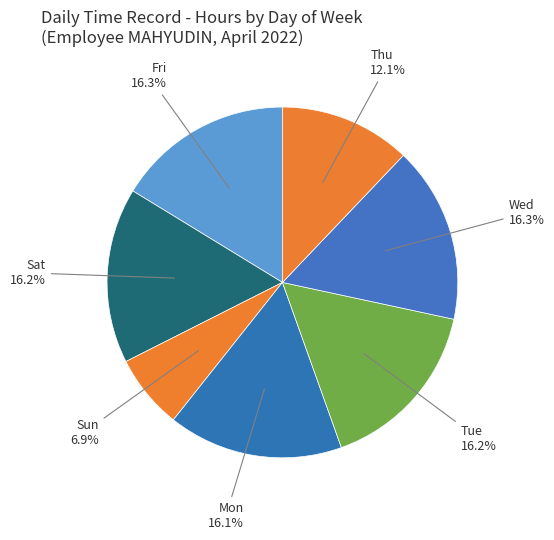

Count the number of slices in the pie.

7